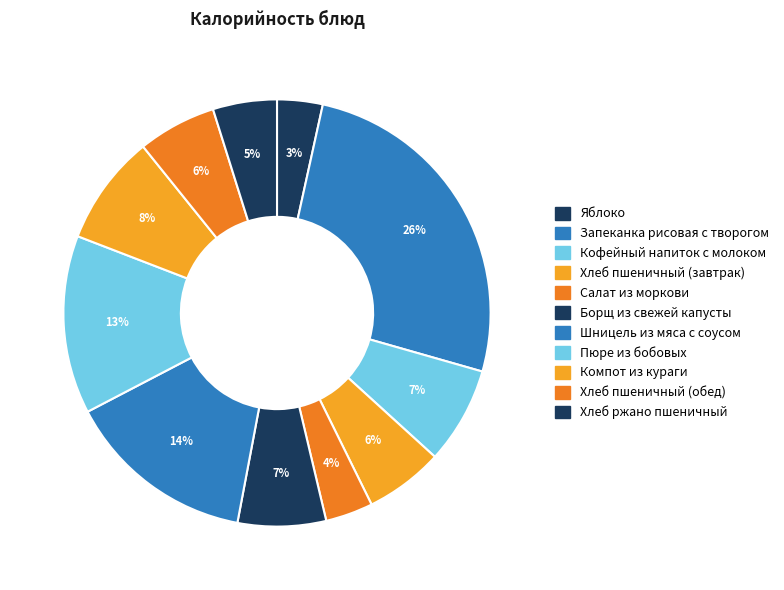

The Хлеб пшеничный (обед) slice represents 1% of the pie. True or false?

False